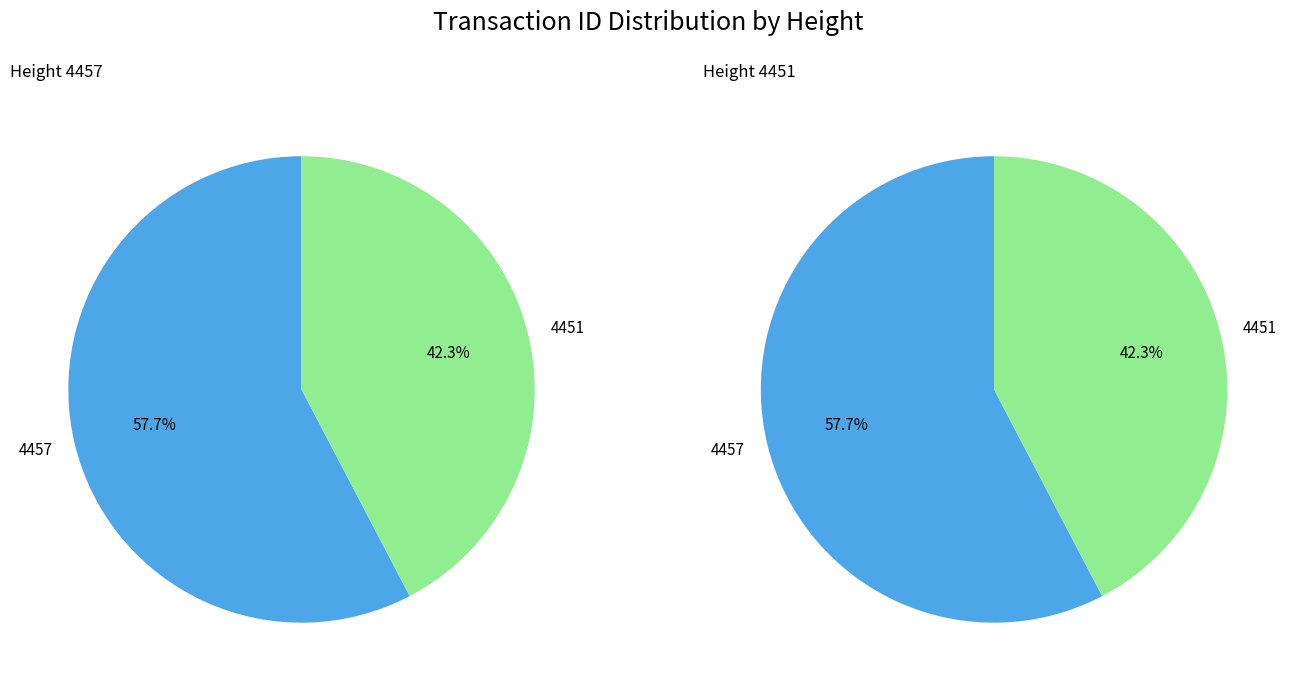

Rank the categories by value from highest to lowest.

4457, 4451